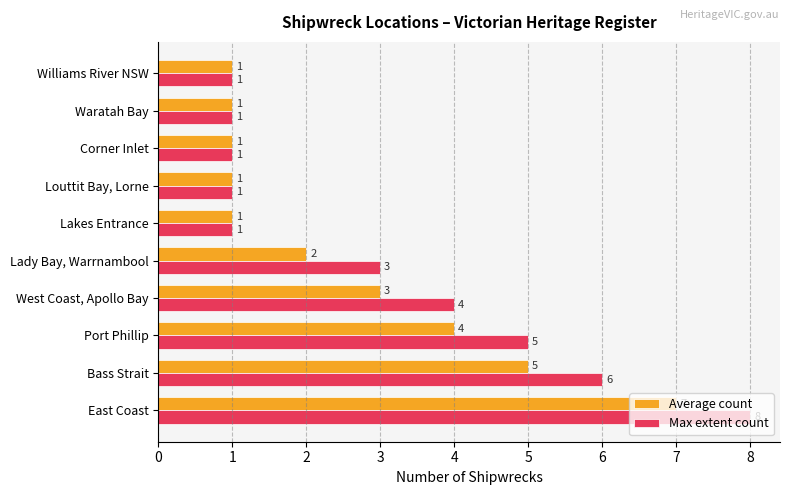

List the series in order of their peak value, lowest first.

Average count, Max extent count